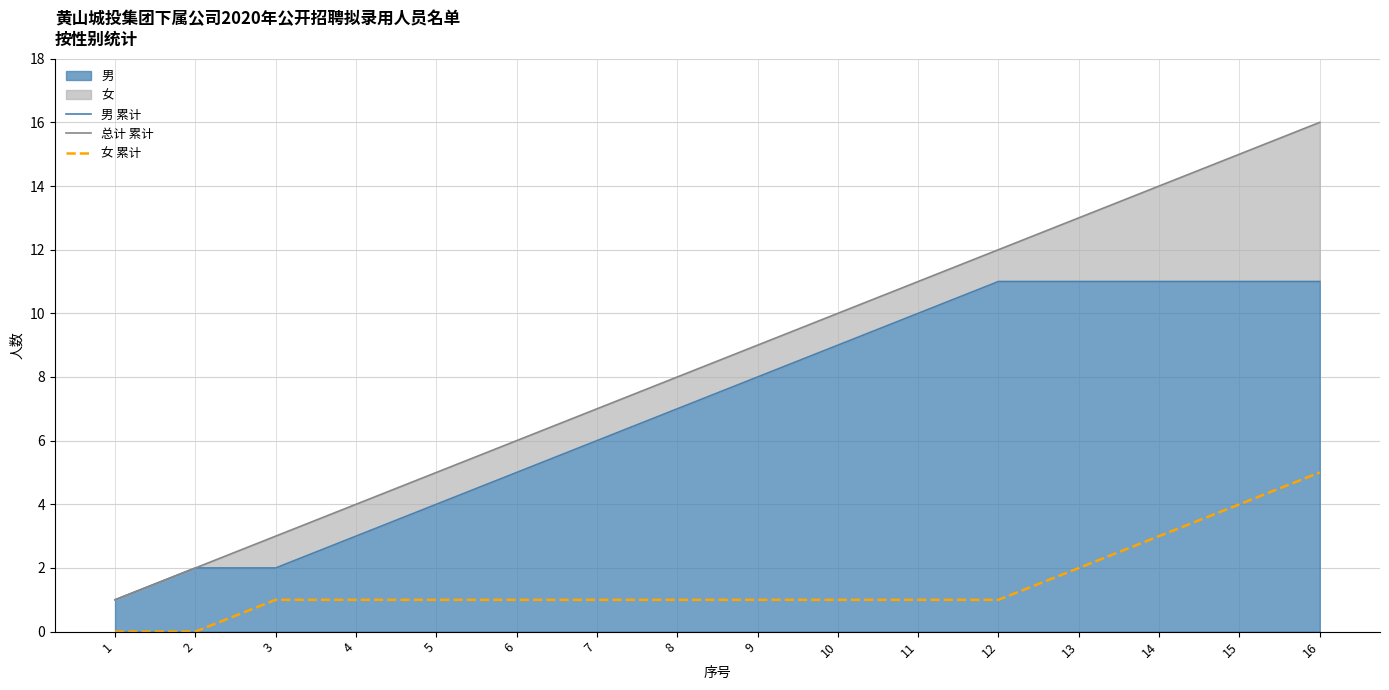

At which label is 男 累计 closest to 6?

7